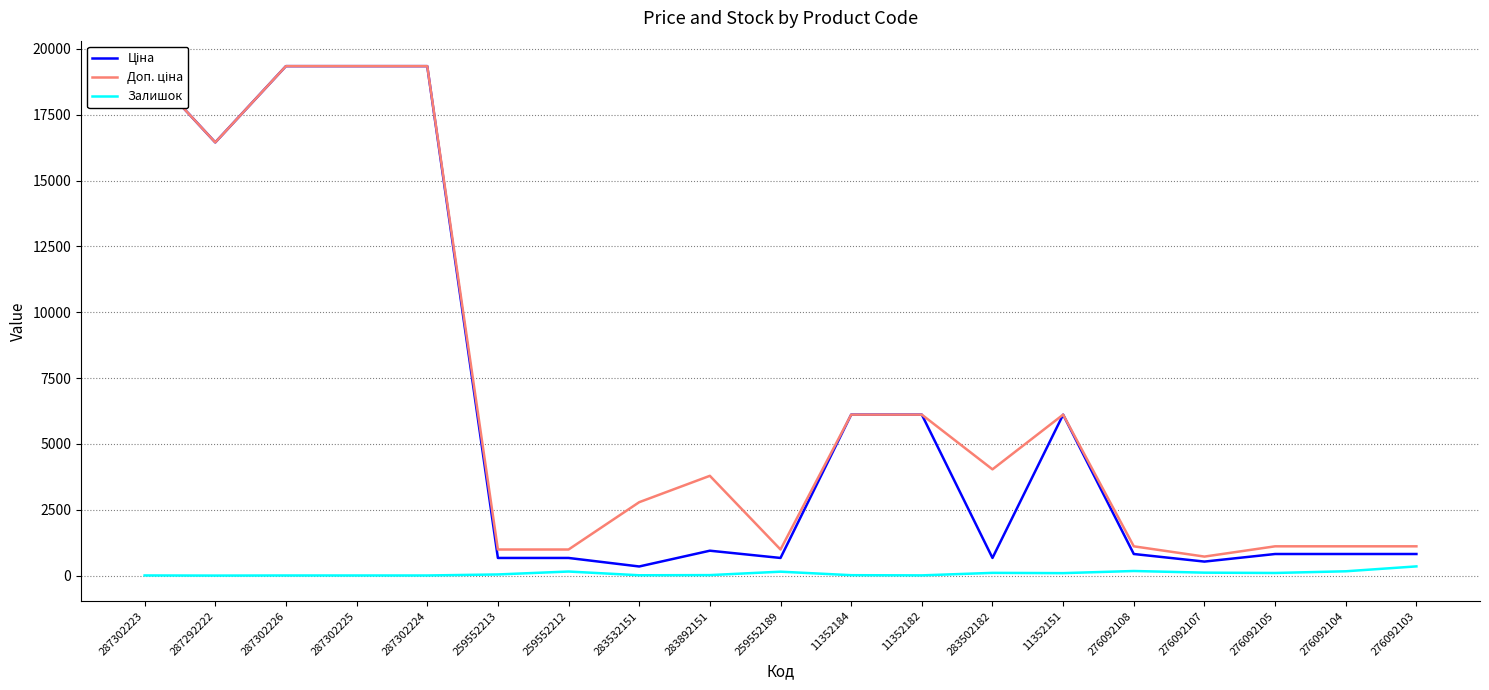

Where is the first local maximum for Доп. ціна?

283892151